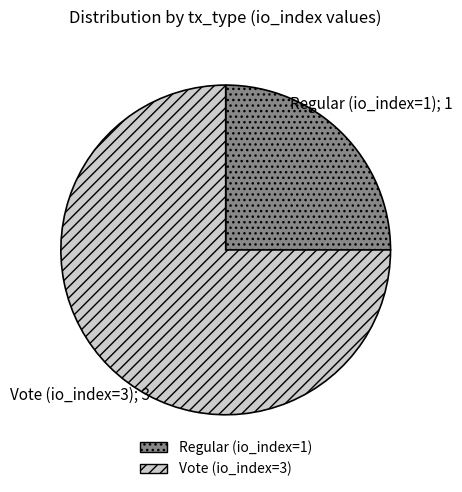

Do Vote (io_index=3) and Regular (io_index=1) together represent more than half of the pie?

Yes